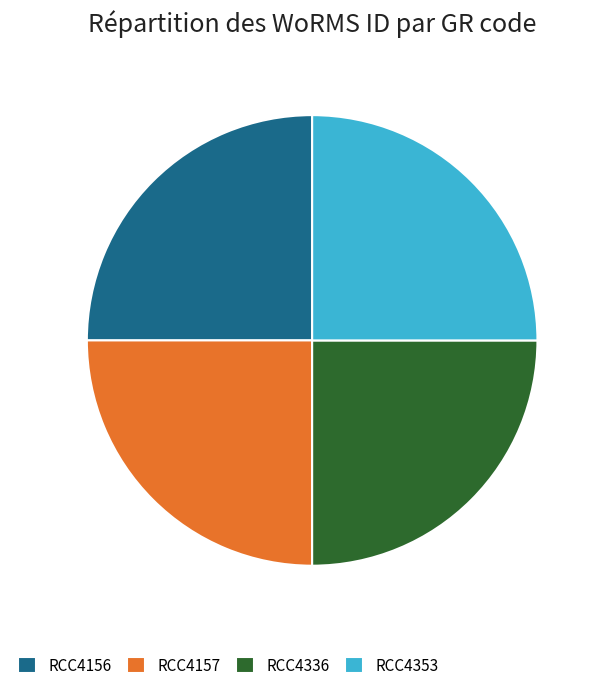

What is the ratio of the value at RCC4156 to the value at RCC4157?

1.0